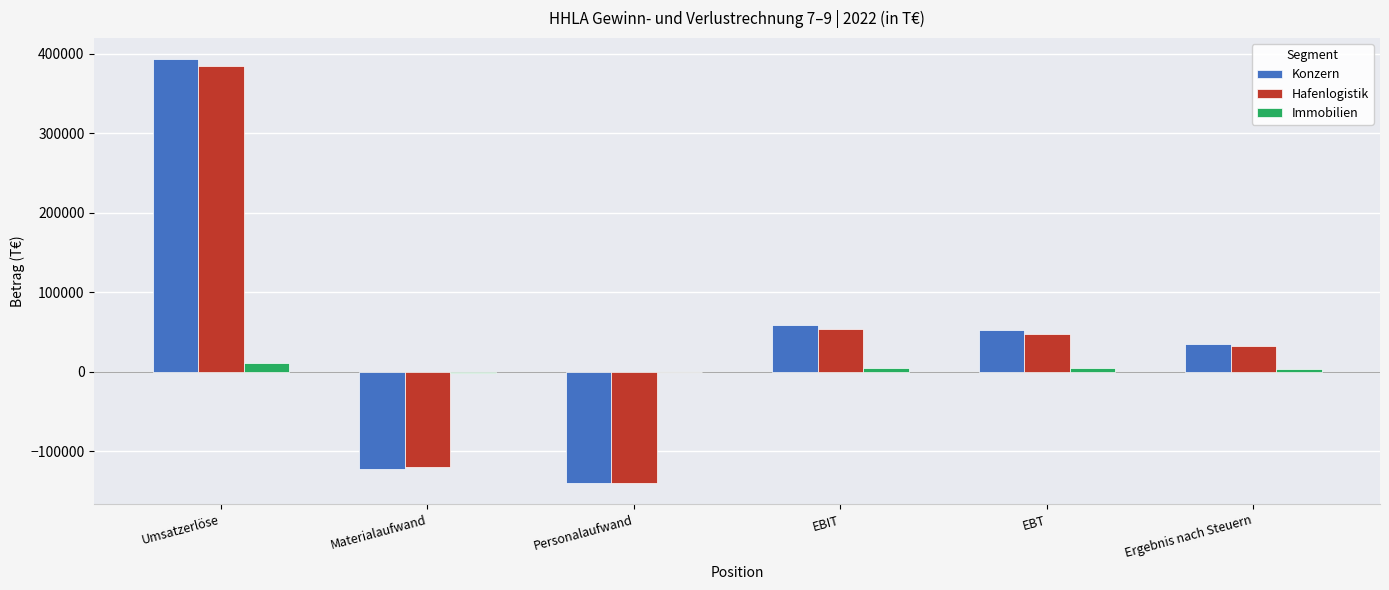

At which category is the sum across all series the highest?

Umsatzerlöse